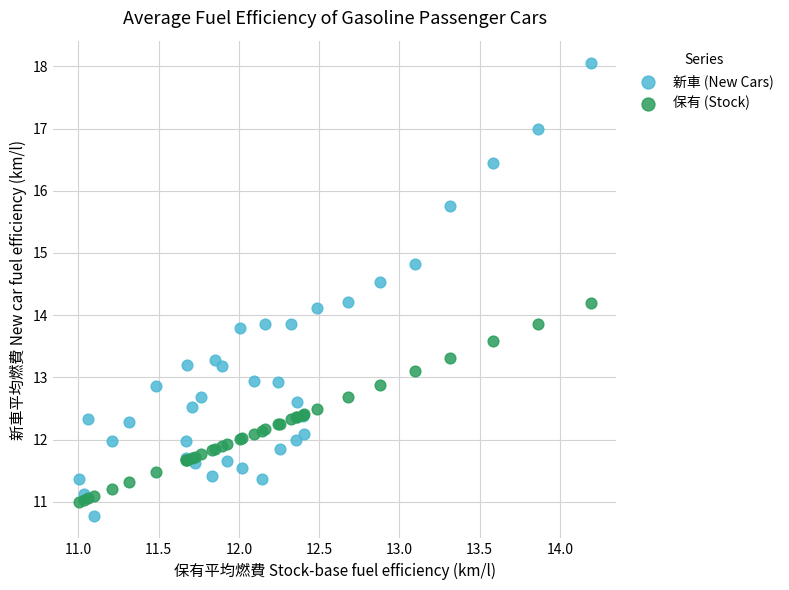

Which series has the largest Y range (max minus min)?

新車 (New Cars)